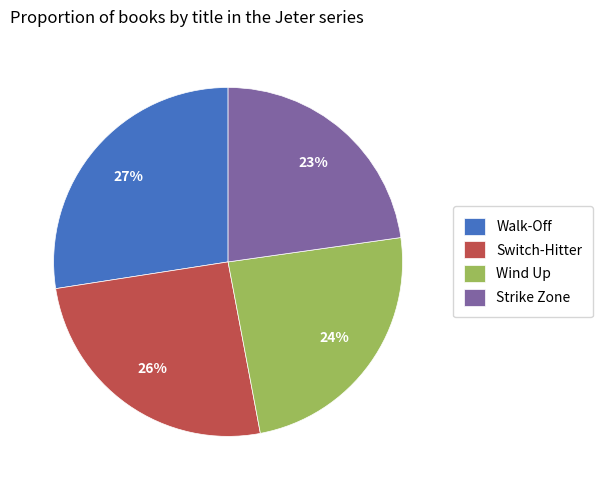

To the nearest percent, what is the average slice percentage?

25%